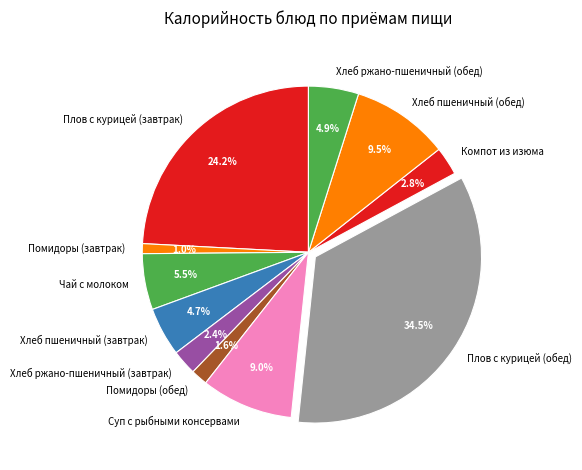

How many slices are in this pie chart?

11